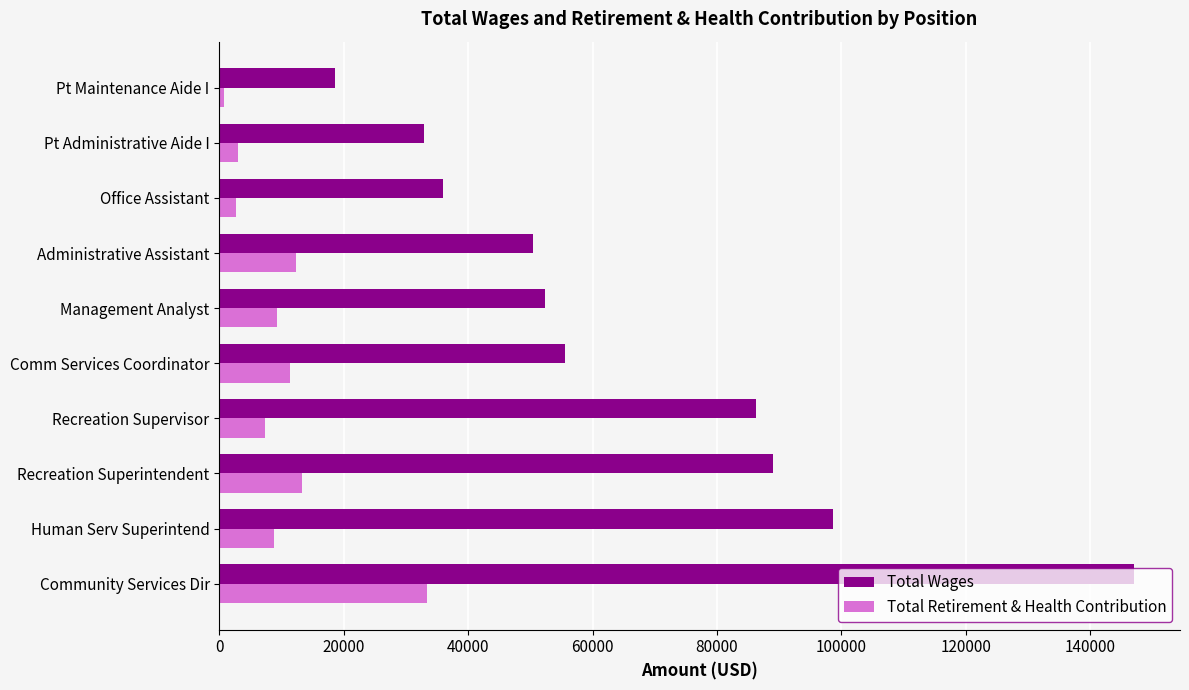

What are all the series names shown in the legend?

Total Wages, Total Retirement & Health Contribution